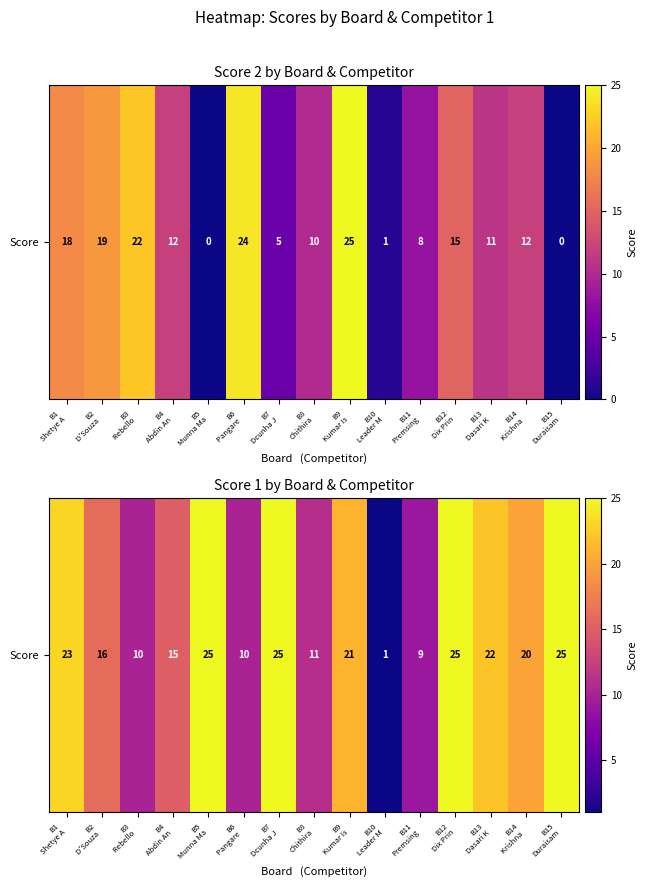

List the labels in order of value, largest first.

B5
Munna Ma, B7
Dcunha J, B12
Dix Prin, B15
Duraisam, B1
Shetye A, B13
Dasari K, B9
Kumar Is, B14
Krishna , B2
D'Souza , B4
Abdin An, B8
Chithira, B3
Rebello , B6
Pangare , B11
Premsing, B10
Leader M